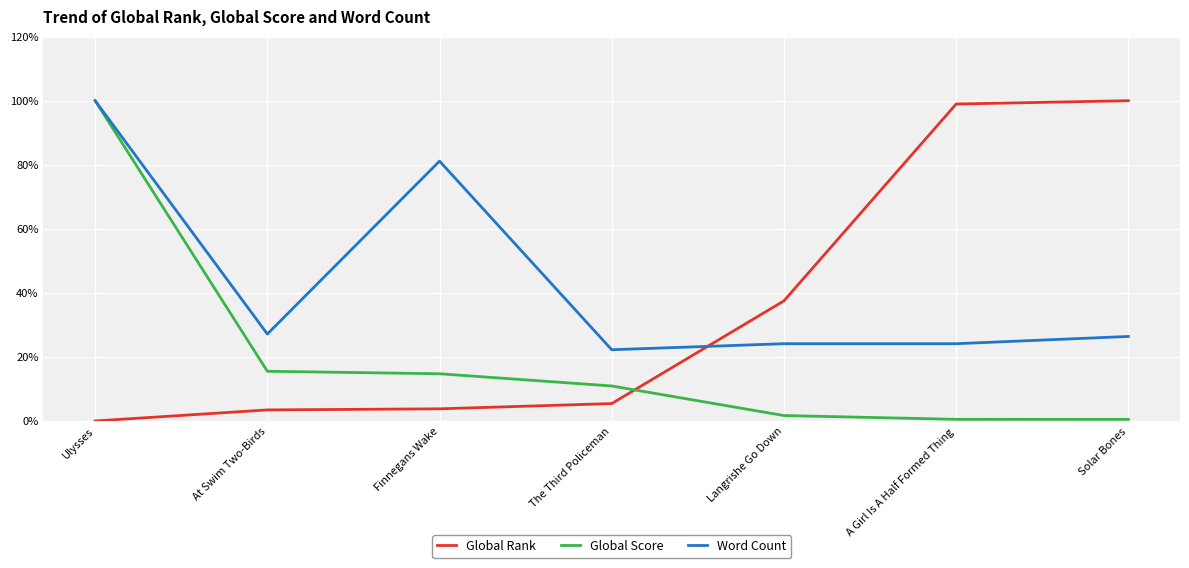

Rank the series by their average value, from highest to lowest.

Word Count, Global Rank, Global Score